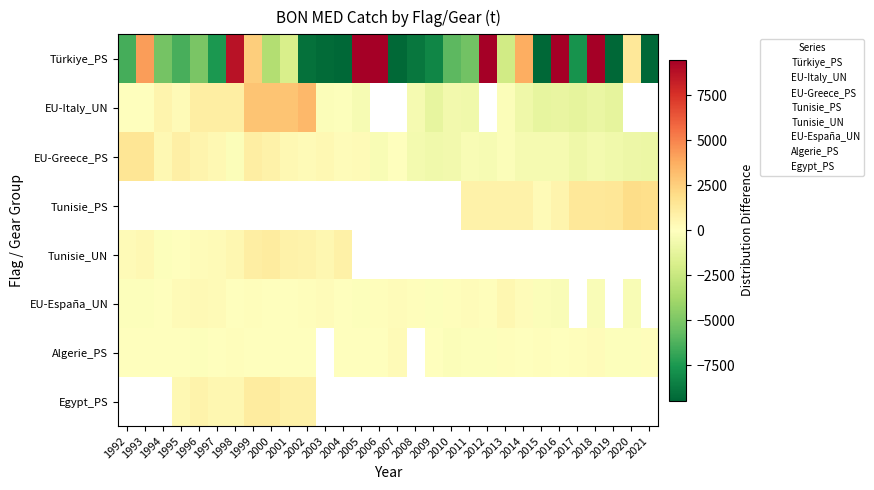

True or false: Tunisie_PS has a value of -1247.3 at 2.

False